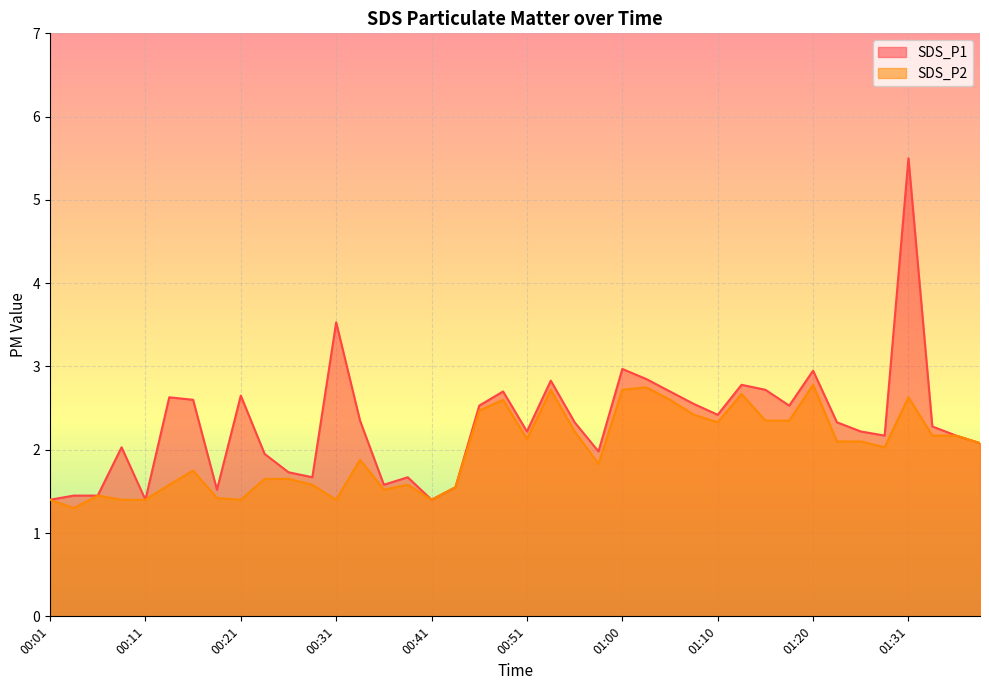

Which label corresponds to the smallest value in the chart?

00:04